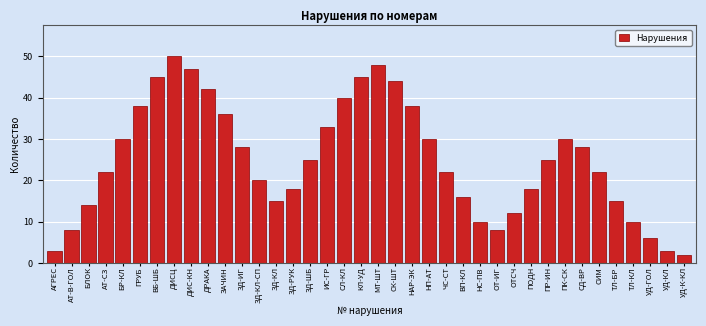

Which category has the highest value across all series?

ДИСЦ